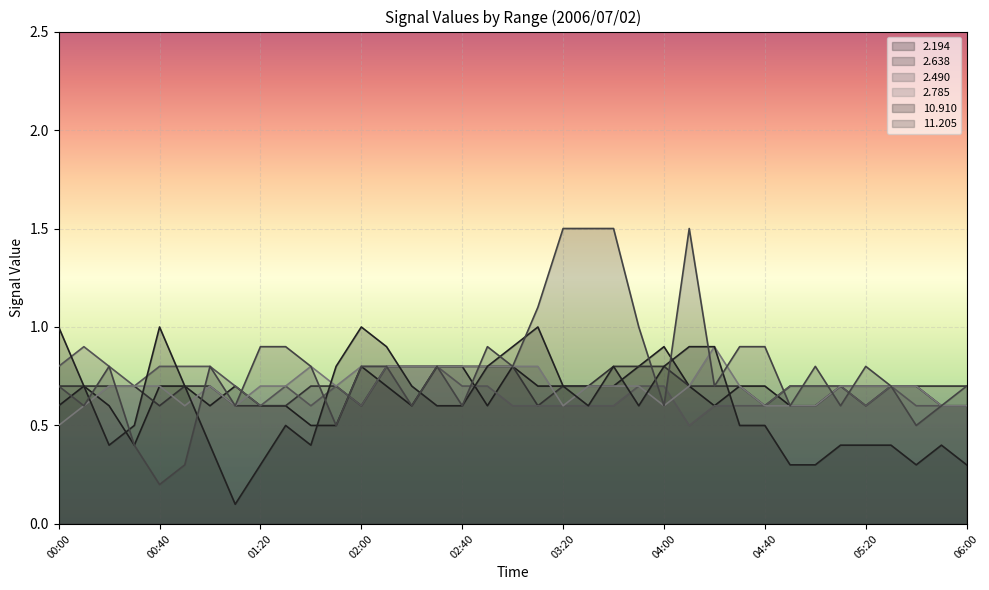

Does the chart display data point markers on the line(s)?

No